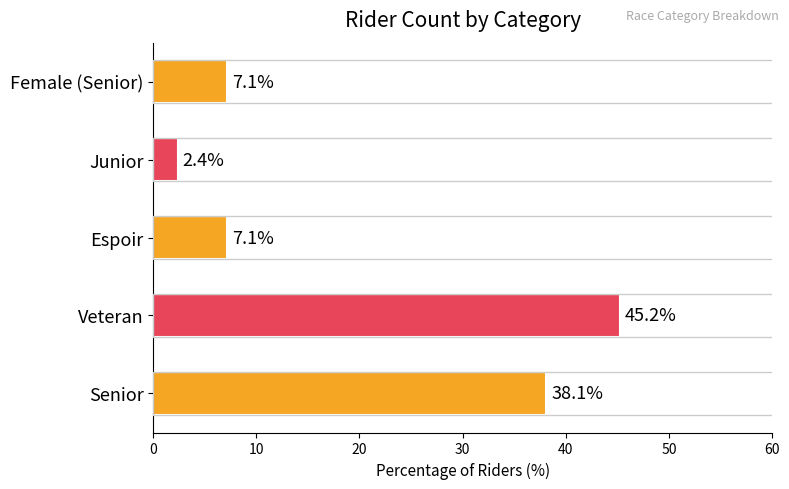

What is the average value?

20.0